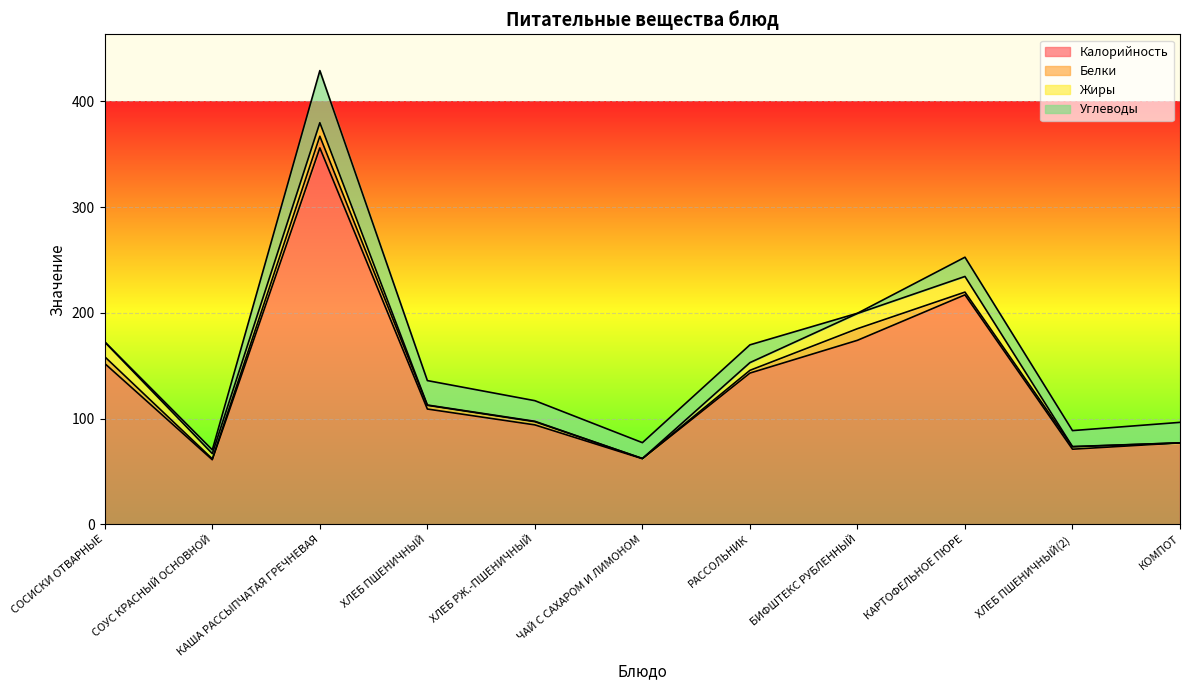

What is the difference between the maximum and minimum values in the Жиры series?

14.8